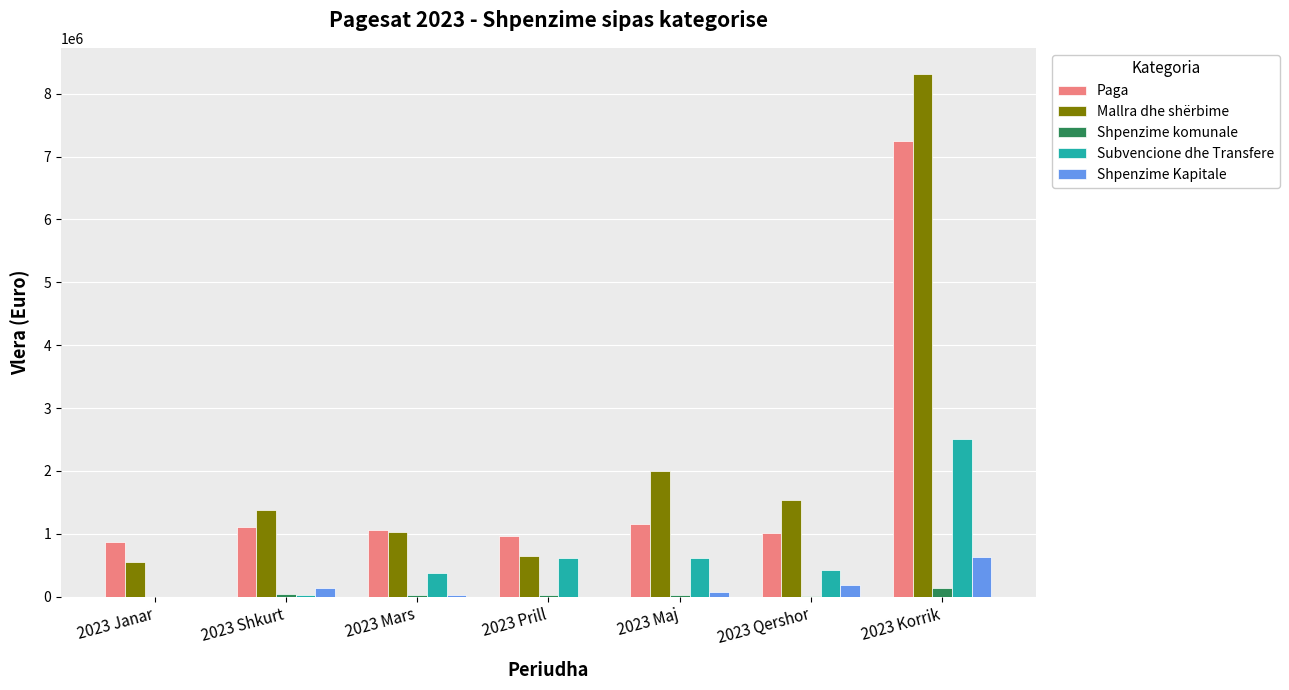

True or false: Shpenzime Kapitale has a value of -373853.4 at 2023 Janar.

False